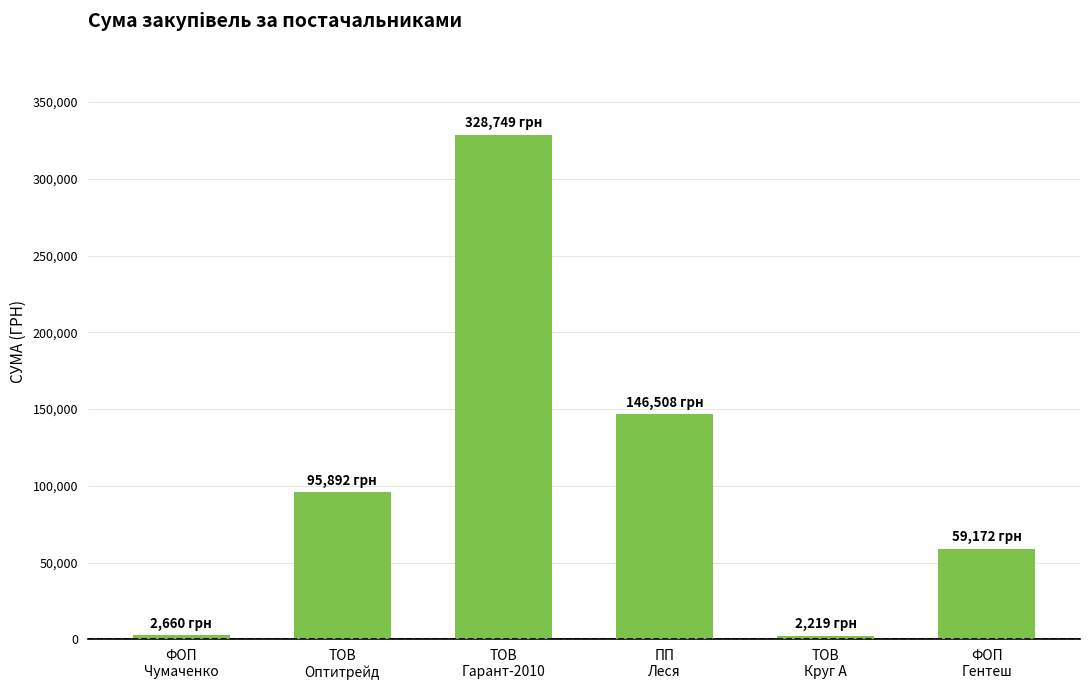

Approximately how many times larger is the value at ФОП
Гентеш compared to ТОВ
Круг А?

26.7